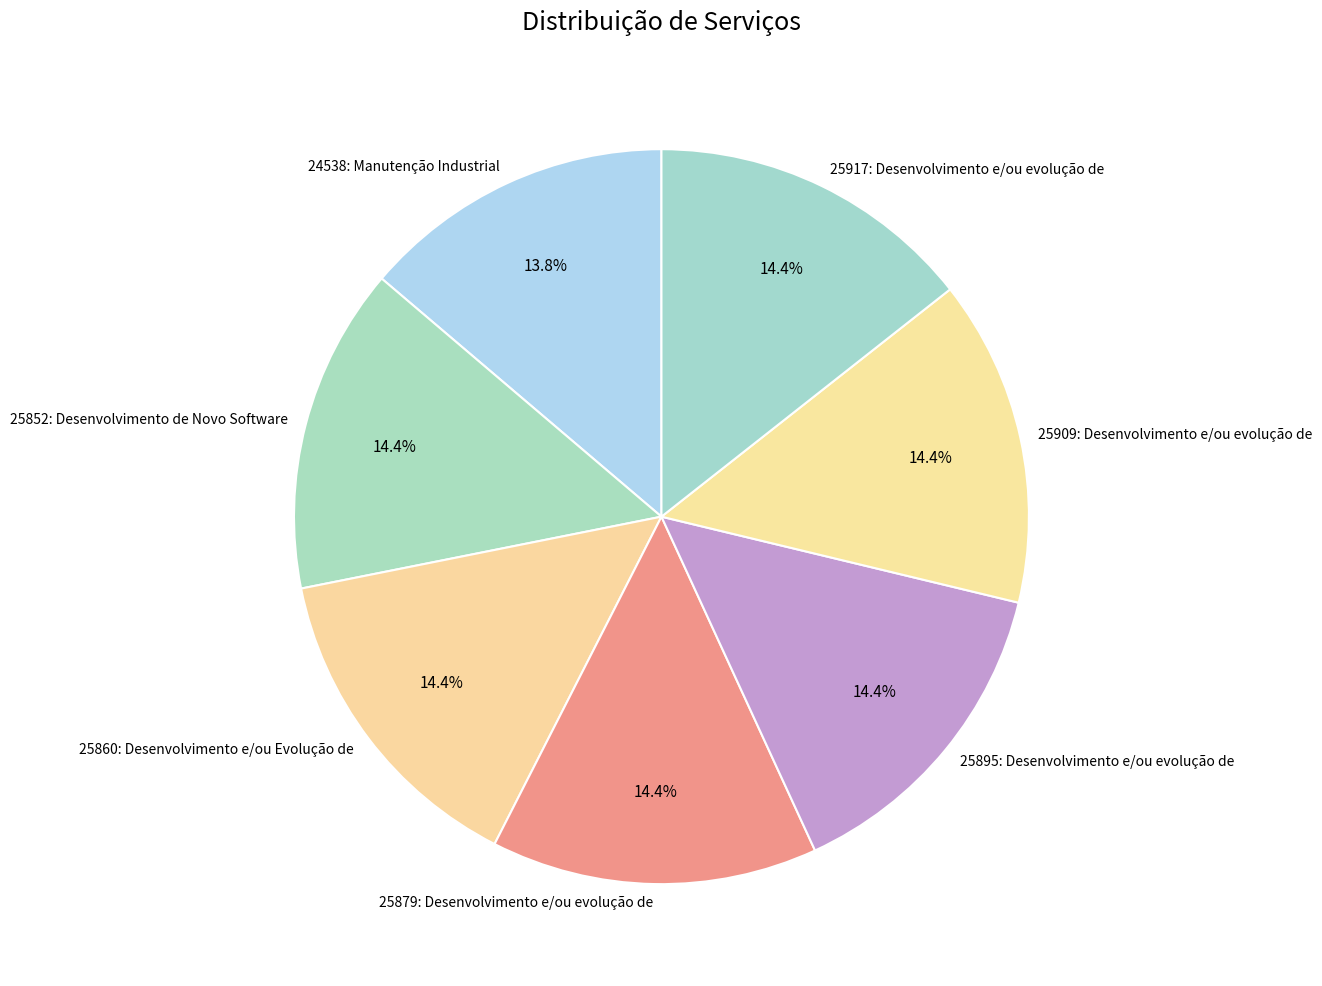

What percentage is the 25852: Desenvolvimento de Novo Software slice, to the nearest percent?

14%